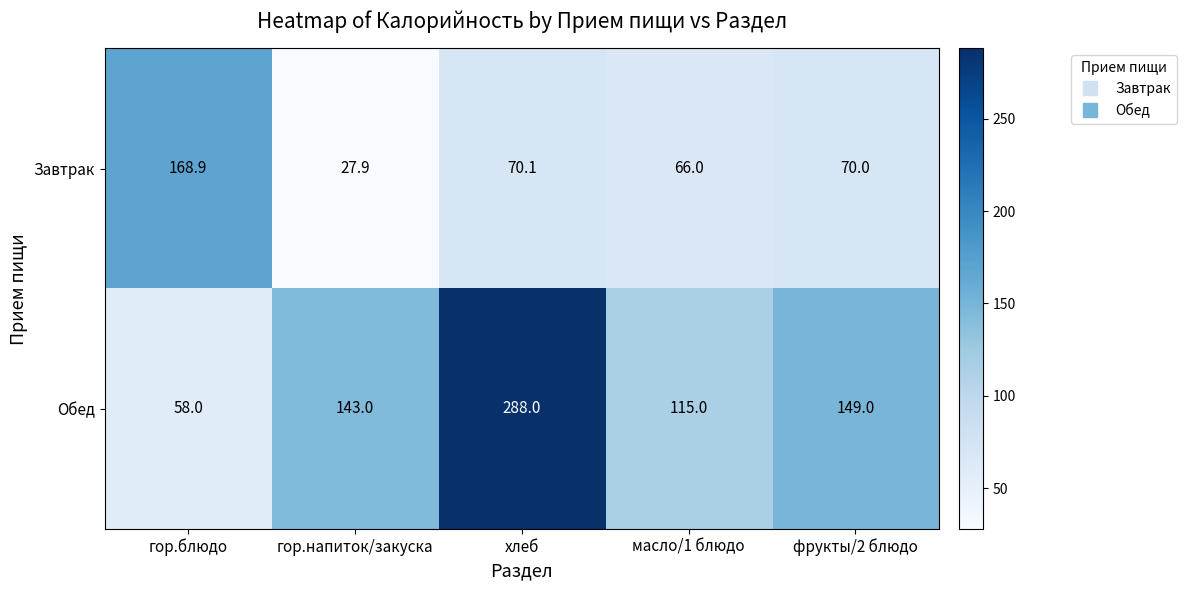

What is the approximate value of Завтрак at гор.блюдо?

168.9